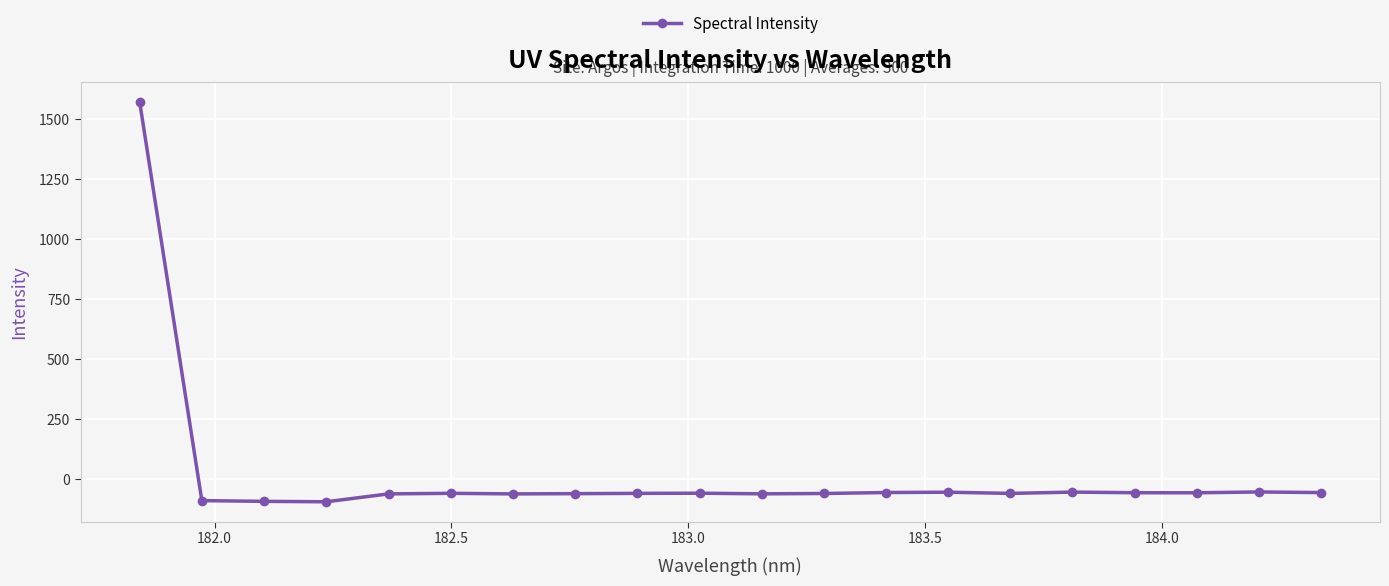

True or false: there are more than 1 points higher than both neighbors.

True